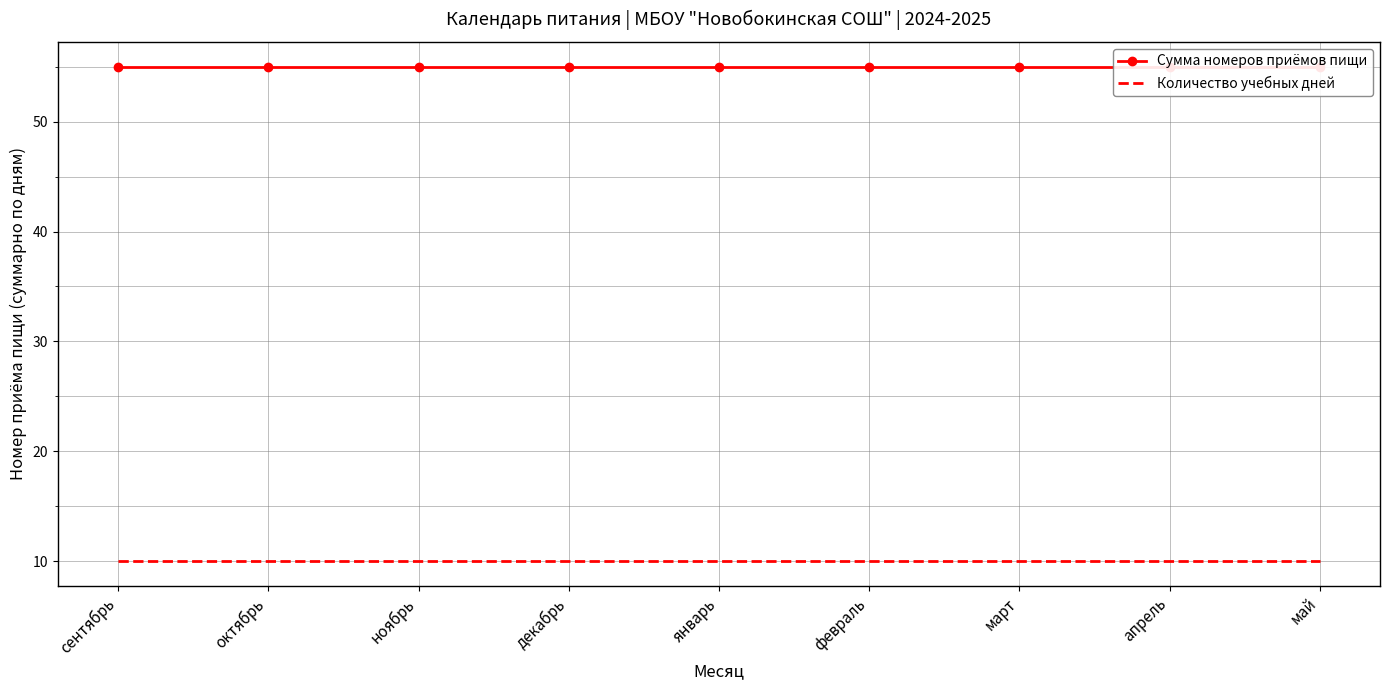

What is the minimum value shown in the chart?

10